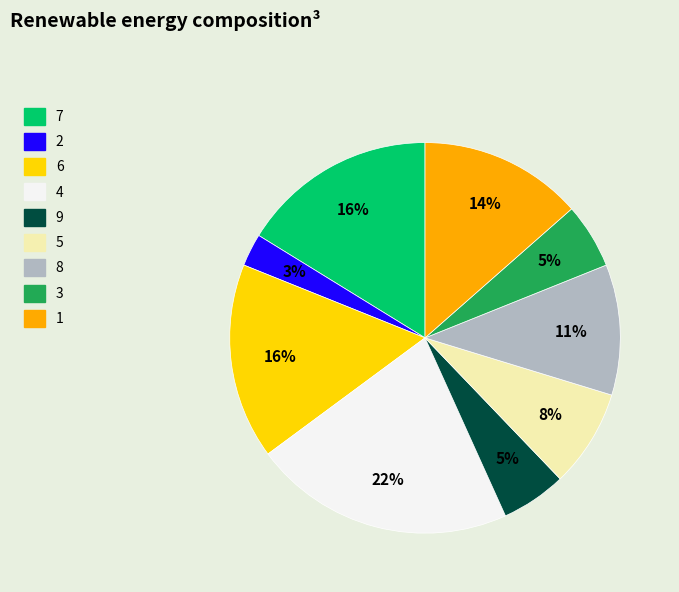

Count the number of slices in the pie.

9